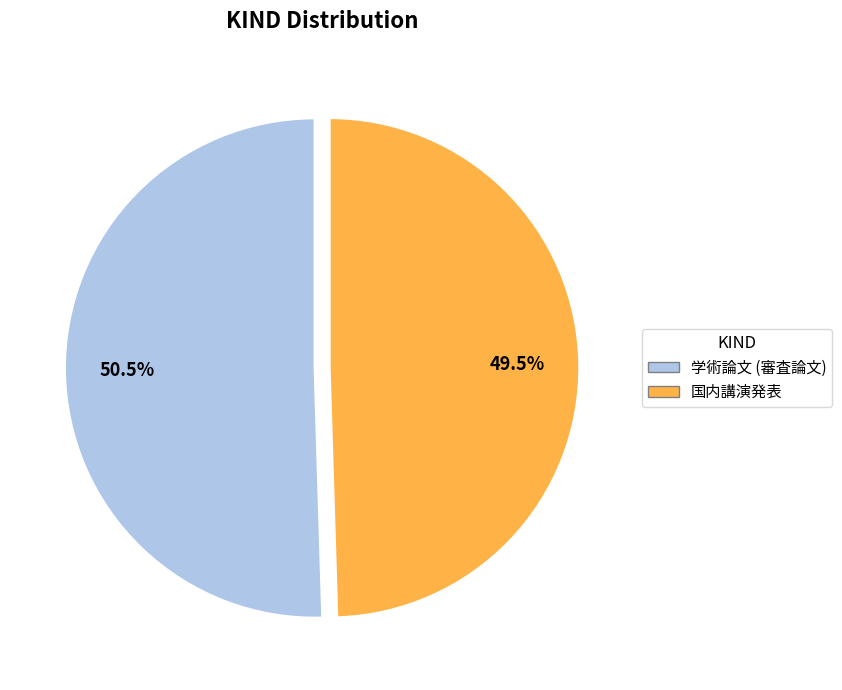

Approximately how many times larger is the value at 国内講演発表 compared to 学術論文 (審査論文)?

1.0